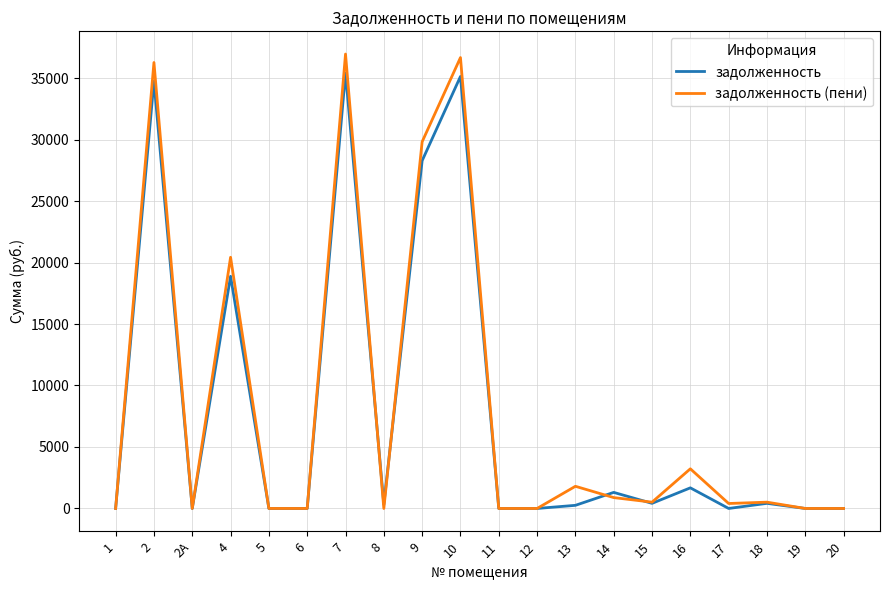

Where is задолженность (пени) nearest to the value 18475?

4